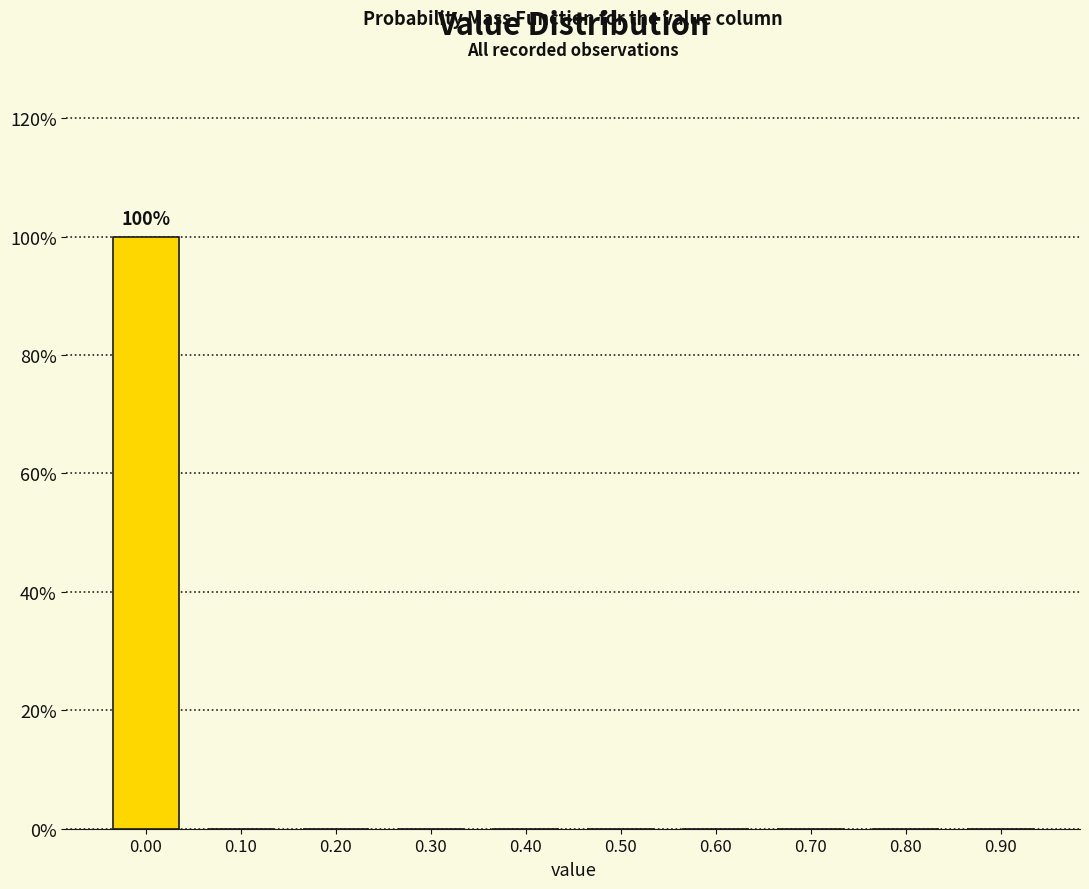

Reading left to right, list all the values displayed in this chart.

0.00=100	0.10=0	0.20=0	0.30=0	0.40=0	0.50=0	0.60=0	0.70=0	0.80=0	0.90=0